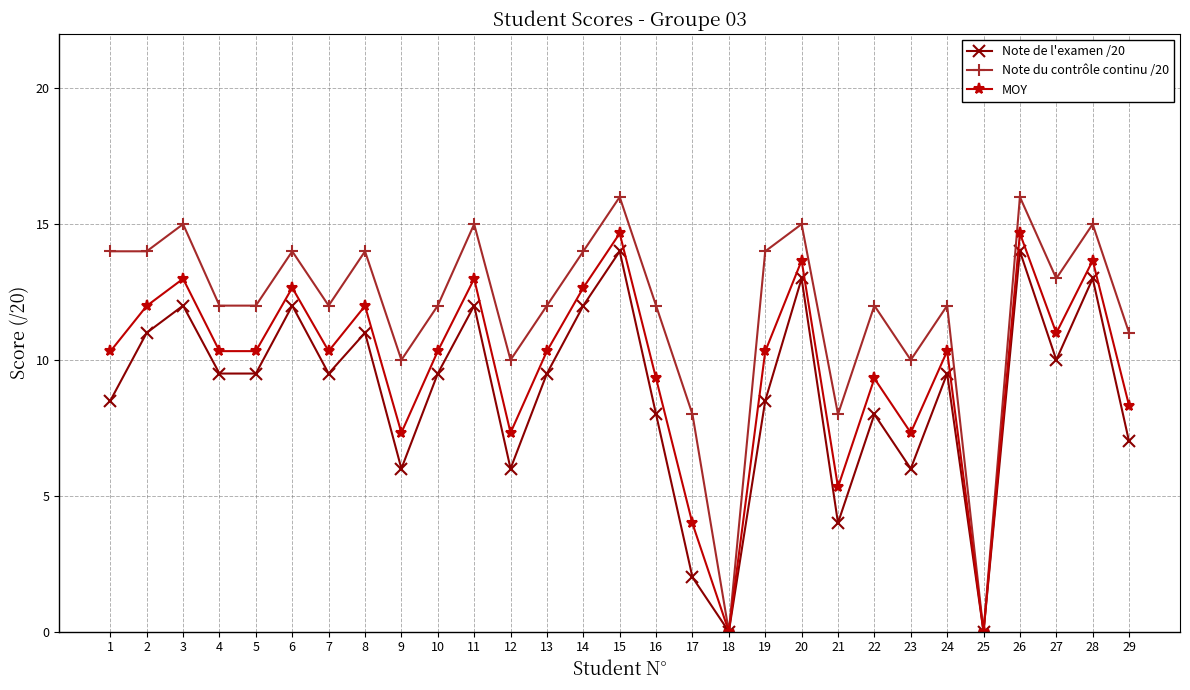

Which series changed the most between 5 and 26?

Note de l'examen /20